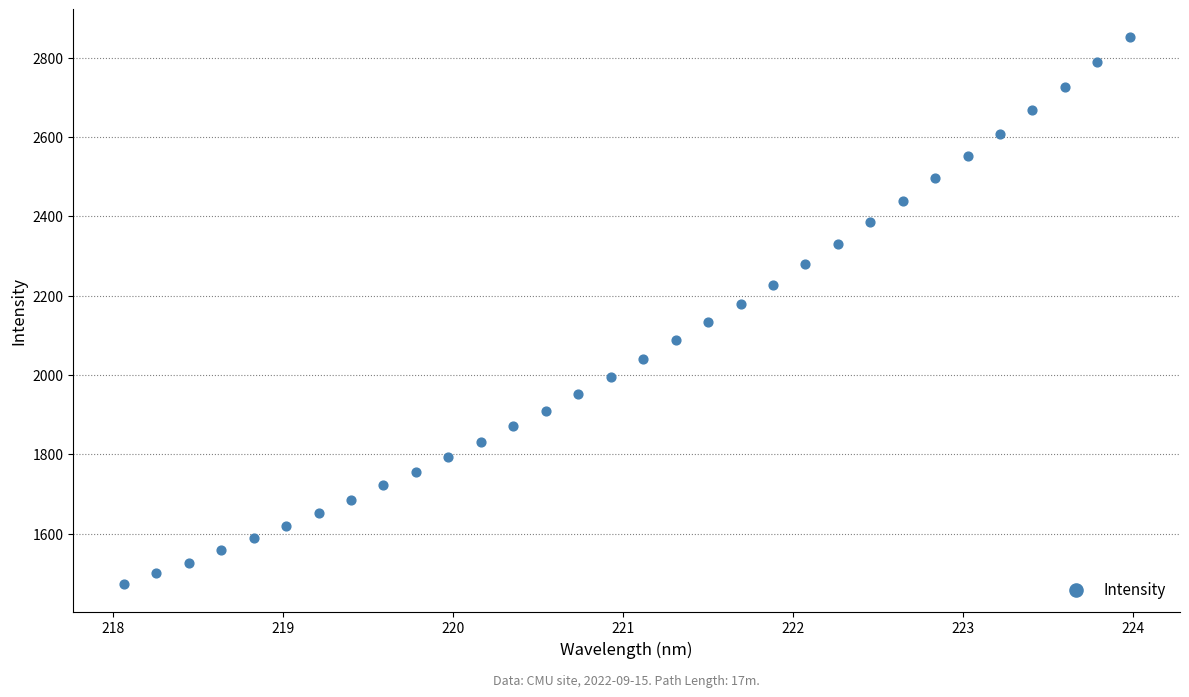

What is the range of Y values (max minus min)?

1380.1